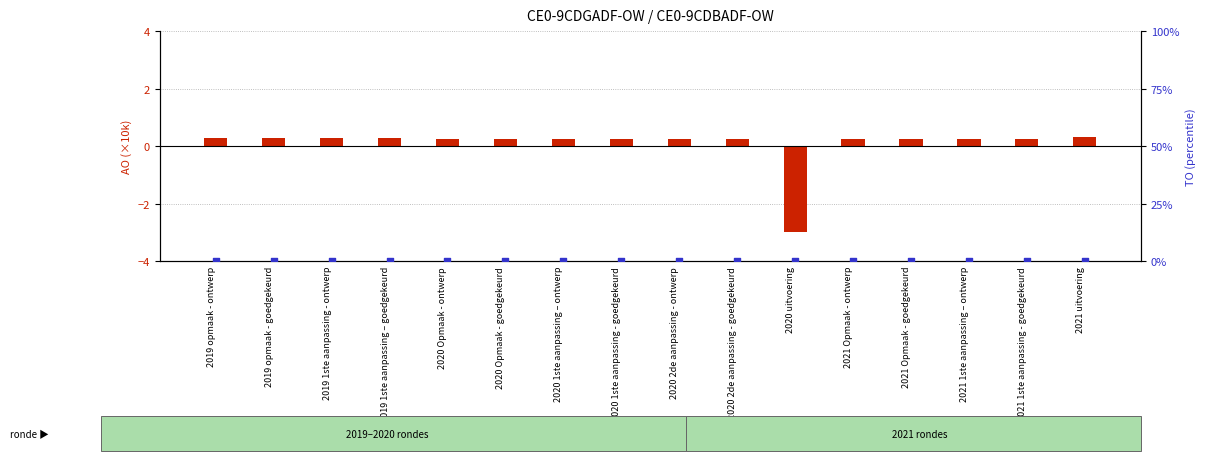

At which category is the sum across all series the highest?

2021 uitvoering